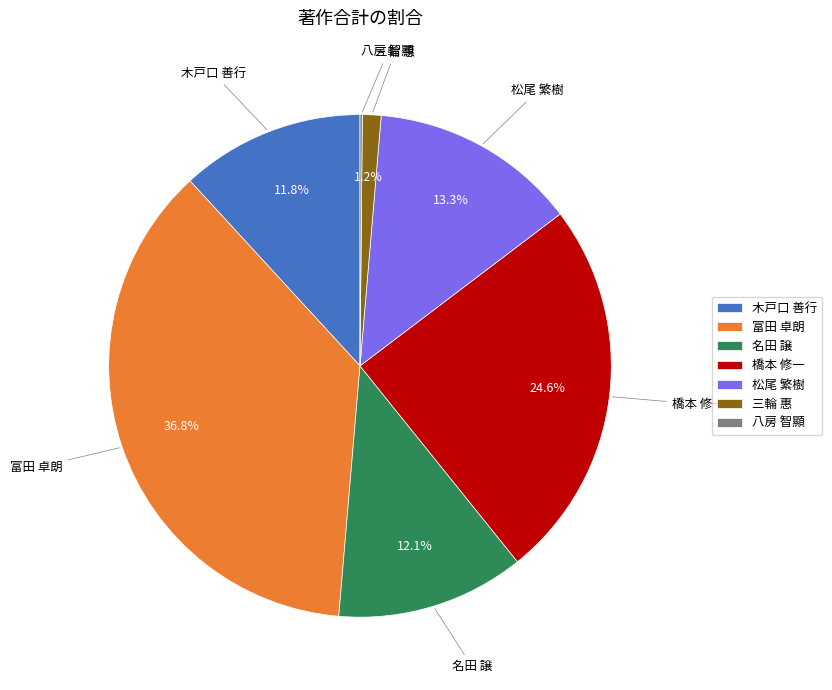

Is 松尾 繁樹 the majority of the pie?

No